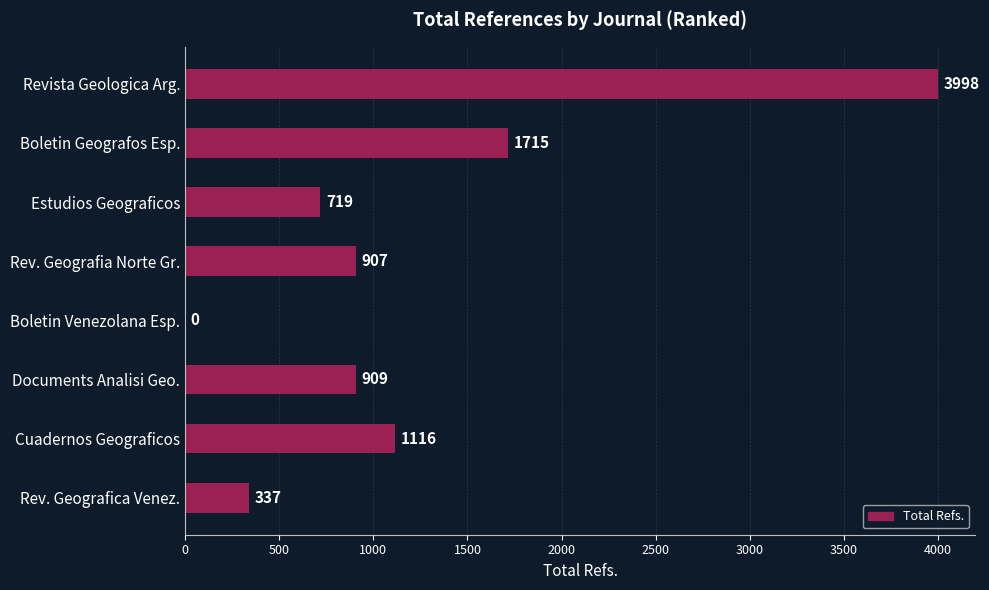

What is the maximum value shown in the chart?

3998